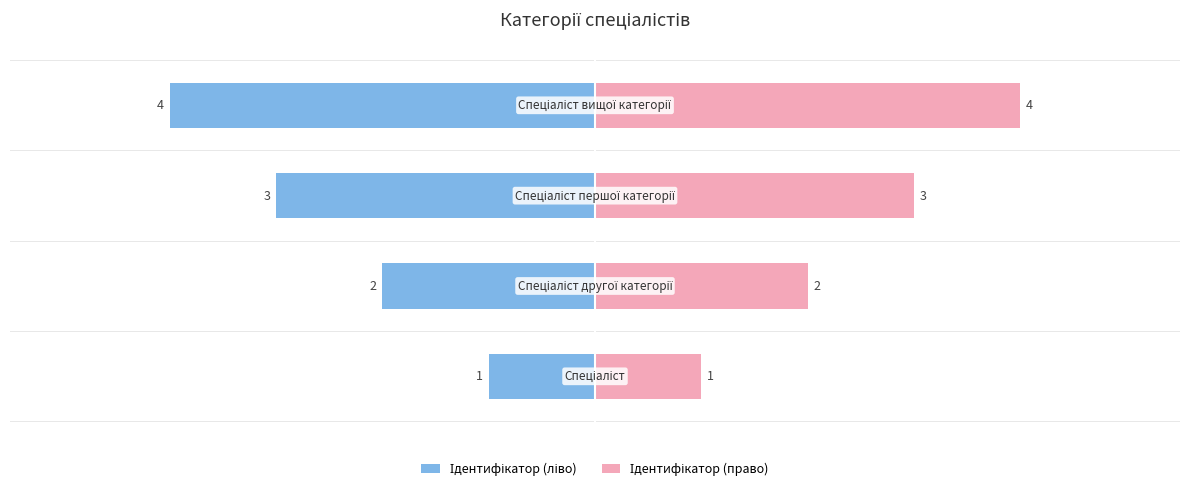

List the labels in order of value, largest first.

Спеціаліст вищої категорії, Спеціаліст першої категорії, Спеціаліст другої категорії, Спеціаліст